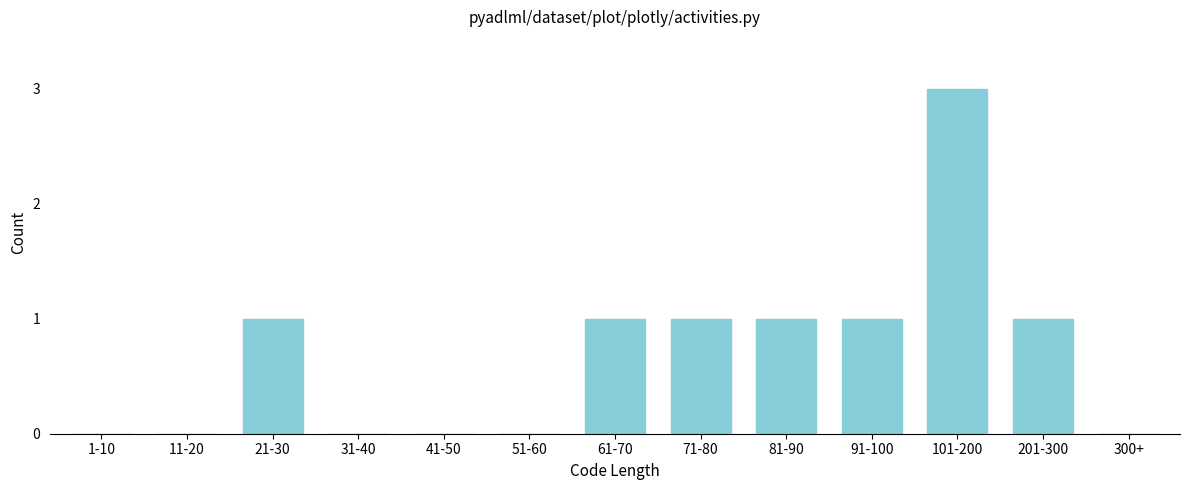

Reading left to right, list all the values displayed in this chart.

1-10=0	11-20=0	21-30=1	31-40=0	41-50=0	51-60=0	61-70=1	71-80=1	81-90=1	91-100=1	101-200=3	201-300=1	300+=0